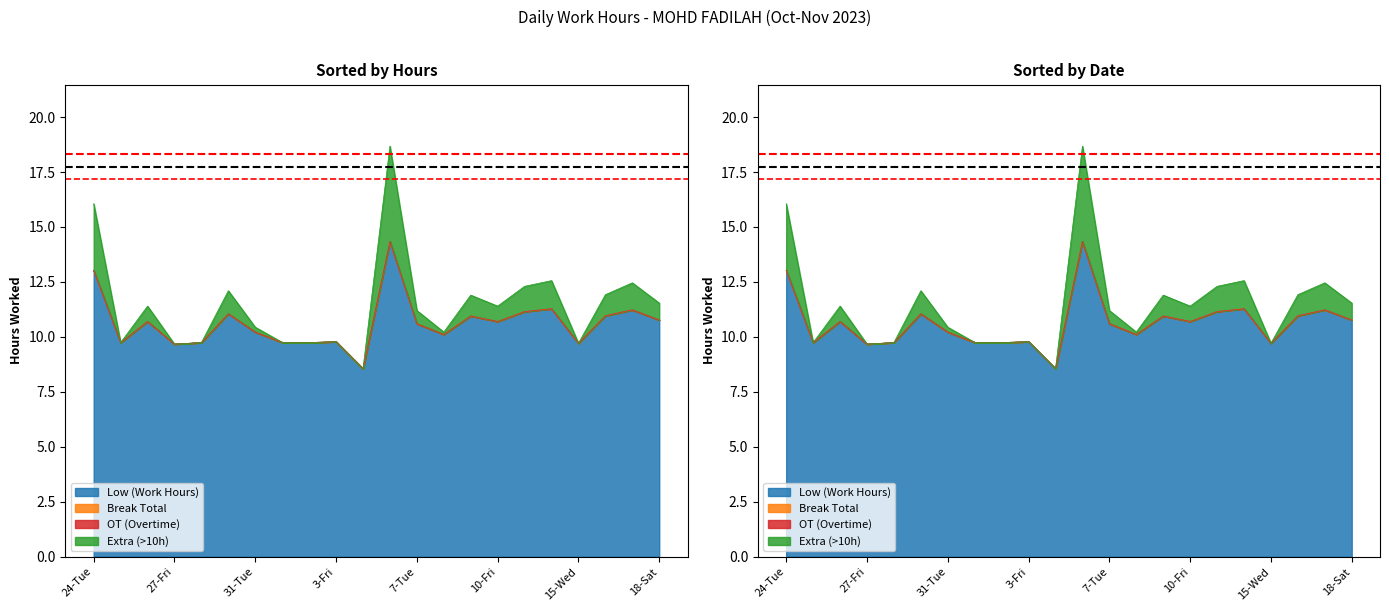

In Low (Work Hours), how many points are lower than both neighbors (excluding endpoints)?

7